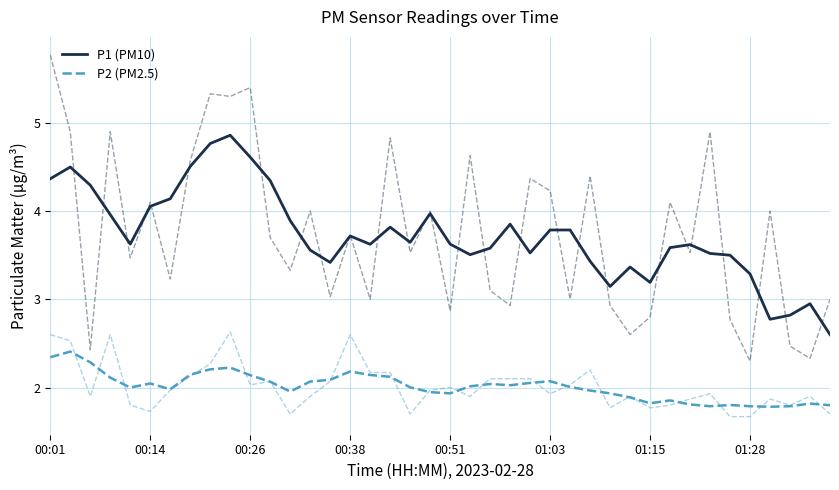

How many data points in P1 (PM10) are above 3?

36